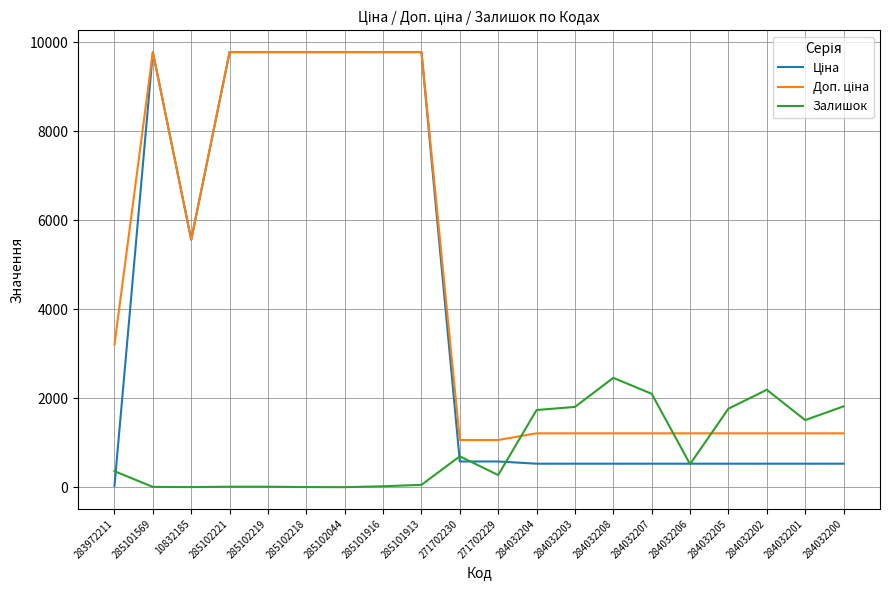

Is this an area chart (filled region under the line)?

No